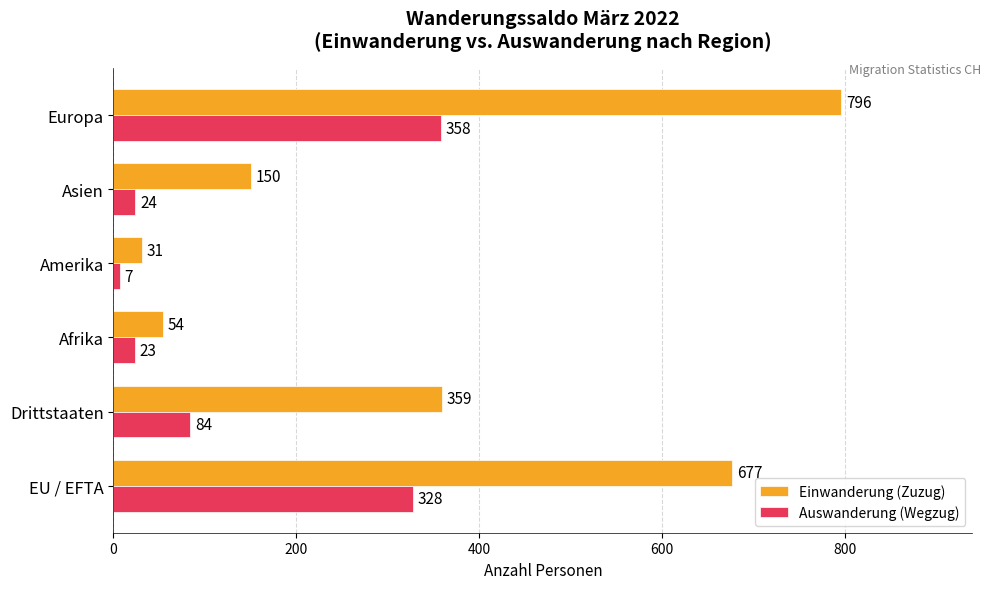

What is the difference between the maximum and second lowest values in the Auswanderung (Wegzug) series?

335